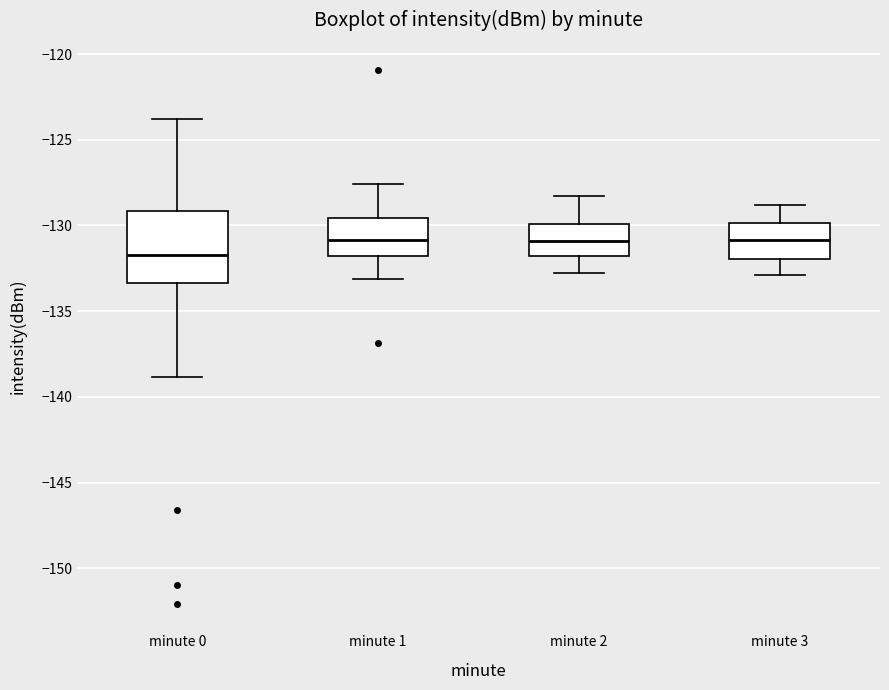

Reading left to right, transcribe this box plot: for each box, give where its median line is, the range the box spans, and where its two whiskers end, as read against the y-axis. The values are not printed on the chart, so give them approximately, as read against the axis.

minute 0: median -131.5, box -133.5 to -129.0, whiskers -139.0 to -124.0
minute 1: median -131.0, box -132.0 to -129.5, whiskers -133.0 to -127.5
minute 2: median -131.0, box -132.0 to -130.0, whiskers -133.0 to -128.5
minute 3: median -131.0, box -132.0 to -130.0, whiskers -133.0 to -129.0